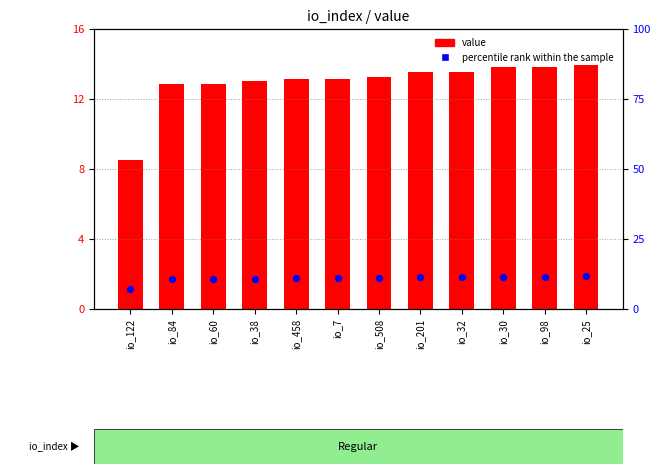

Which series has the widest spread of Y values?

value (scaled)